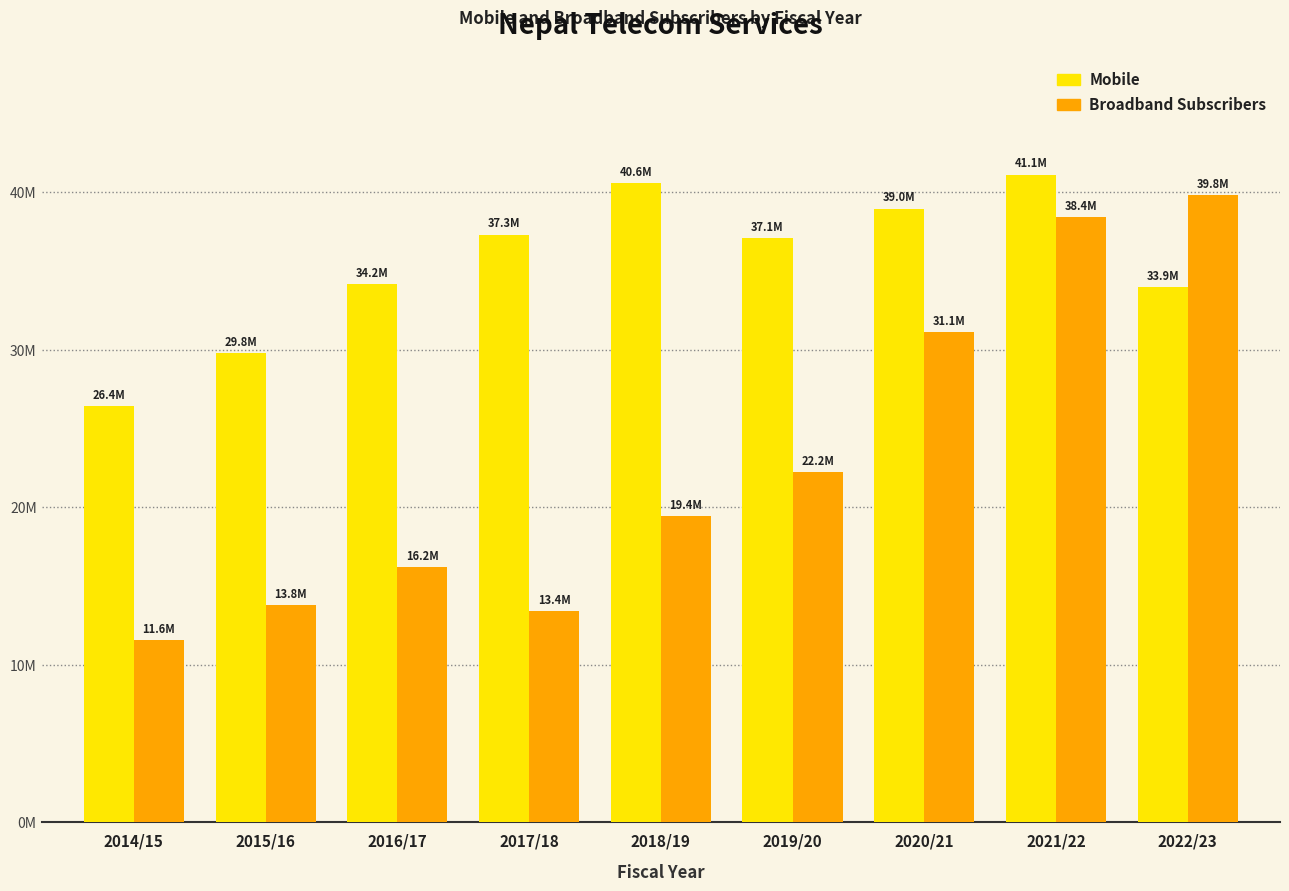

Are the bars grouped side by side (vs. stacked)?

Yes